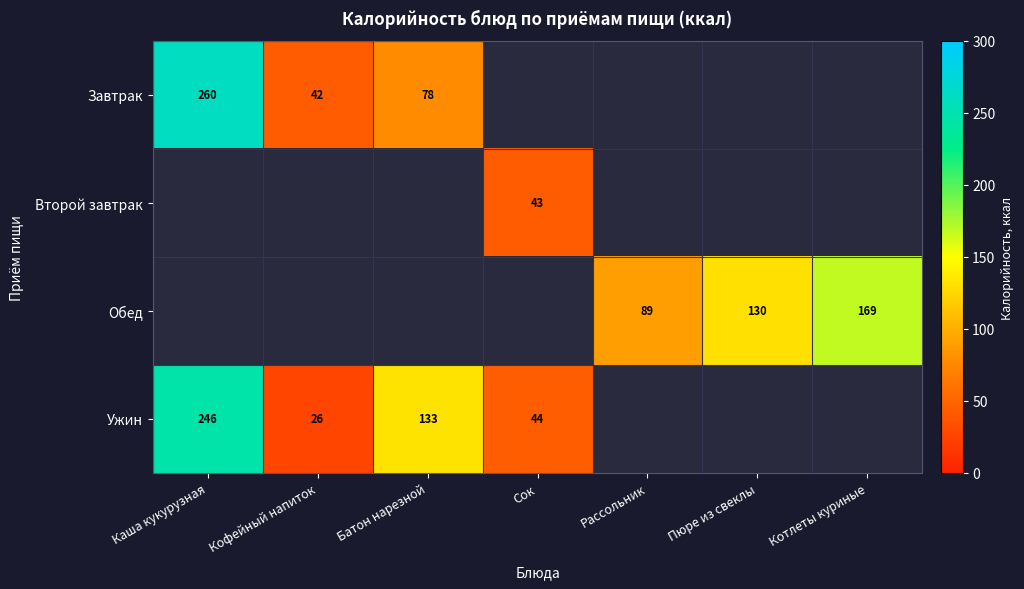

The Ужин series shows 35.2 at Кофейный напиток. True or false?

False